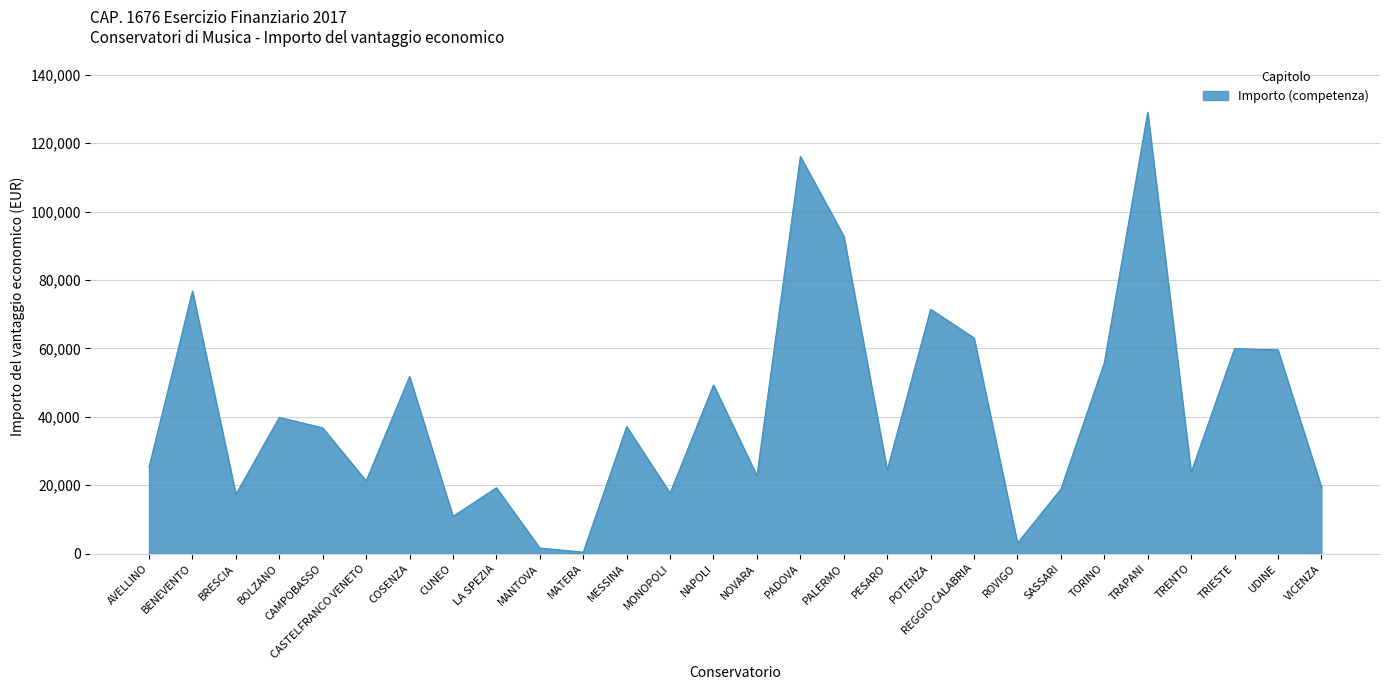

Which category has the highest value across all series?

TRAPANI